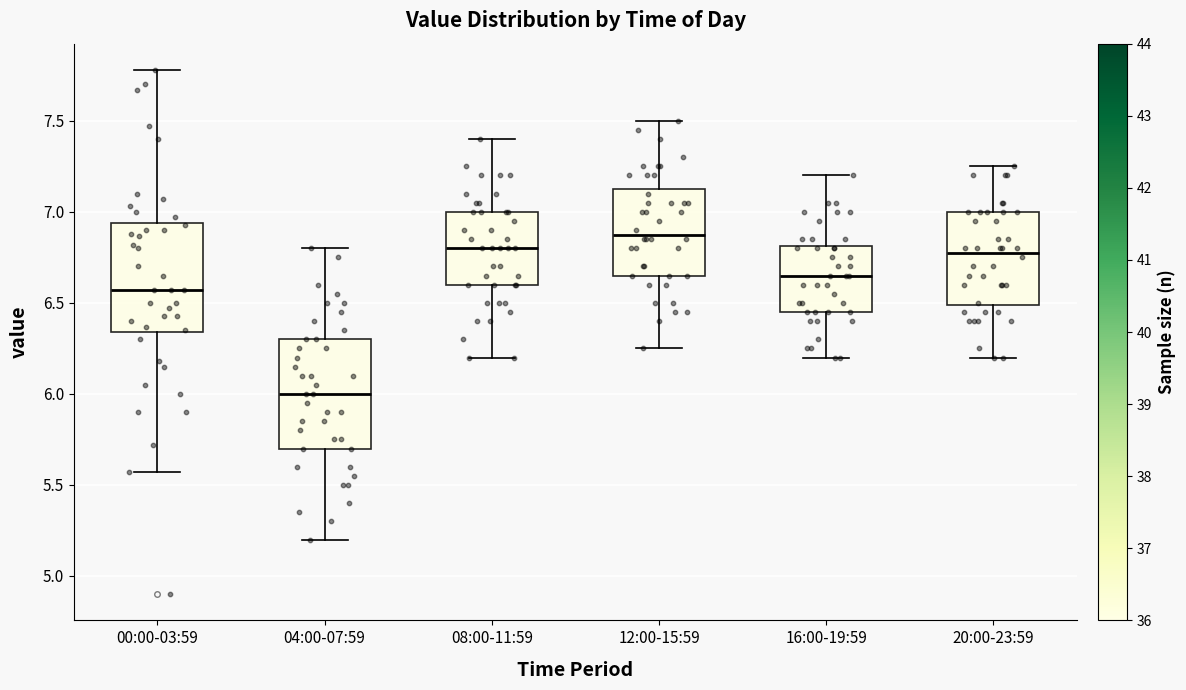

Where does the upper whisker of the box for 00:00-03:59 end on the y-axis? The values are not printed on the chart, so give them approximately, as read against the axis.

7.80